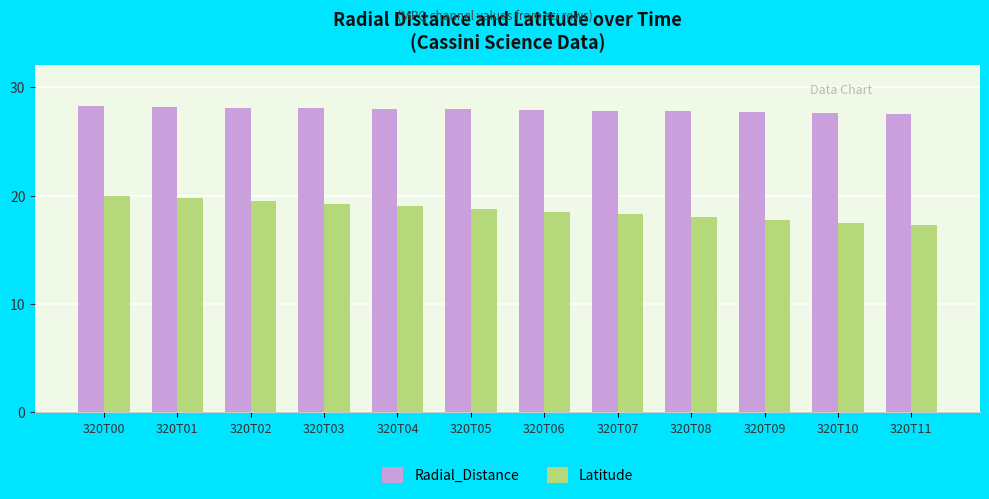

True or false: Latitude has a value of 18.0 at 320T08.

True